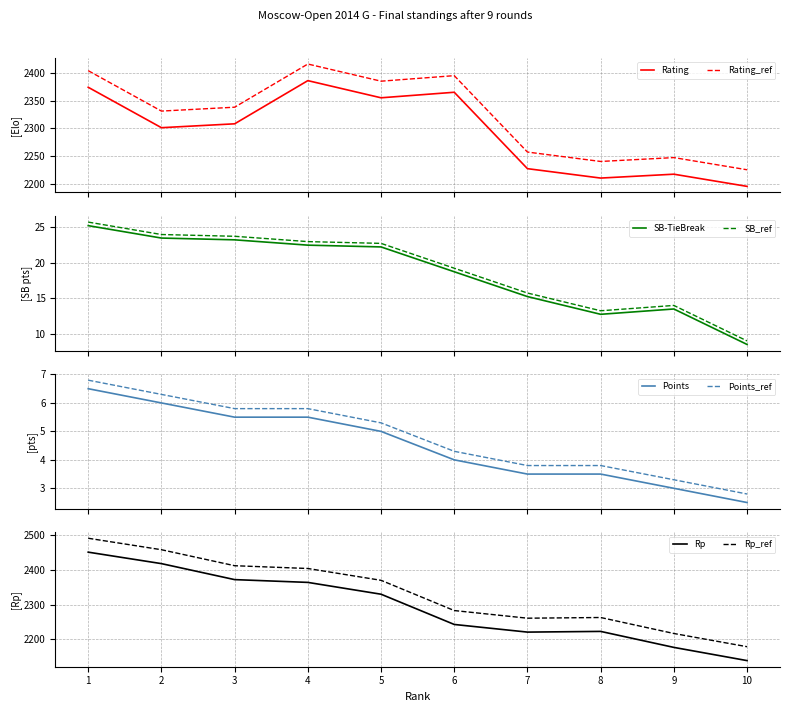

Which series has the largest range (max minus min)?

Rp